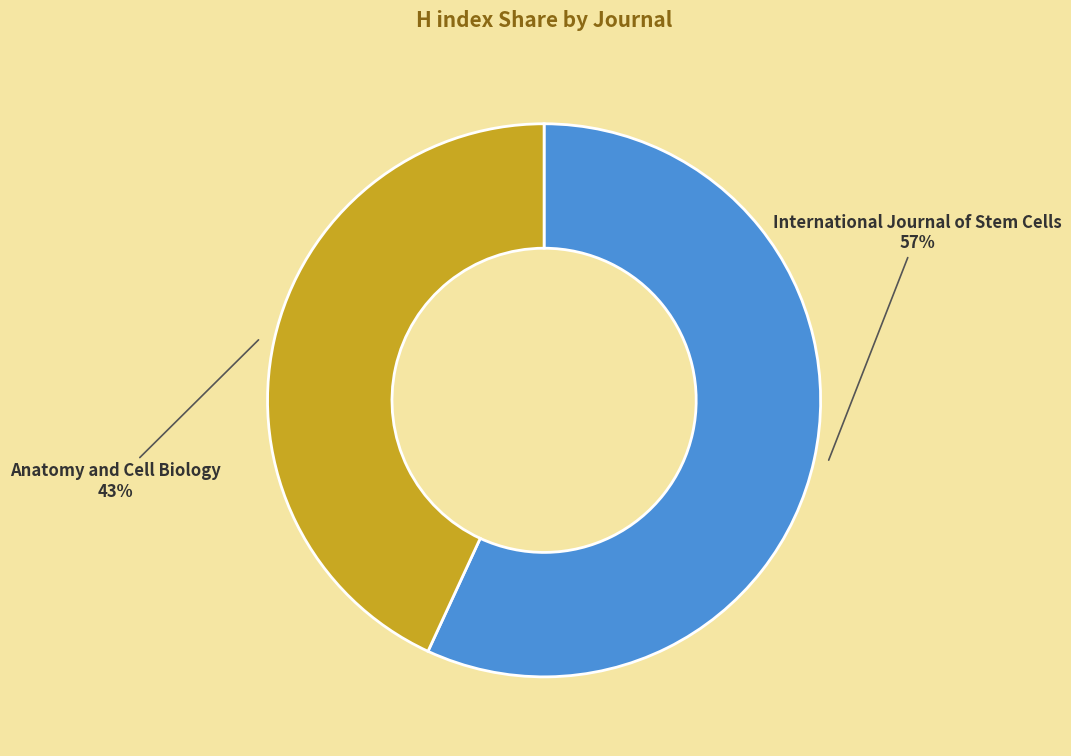

Do International Journal of Stem Cells 57% and Anatomy and Cell Biology 43% together represent more than half of the pie?

Yes